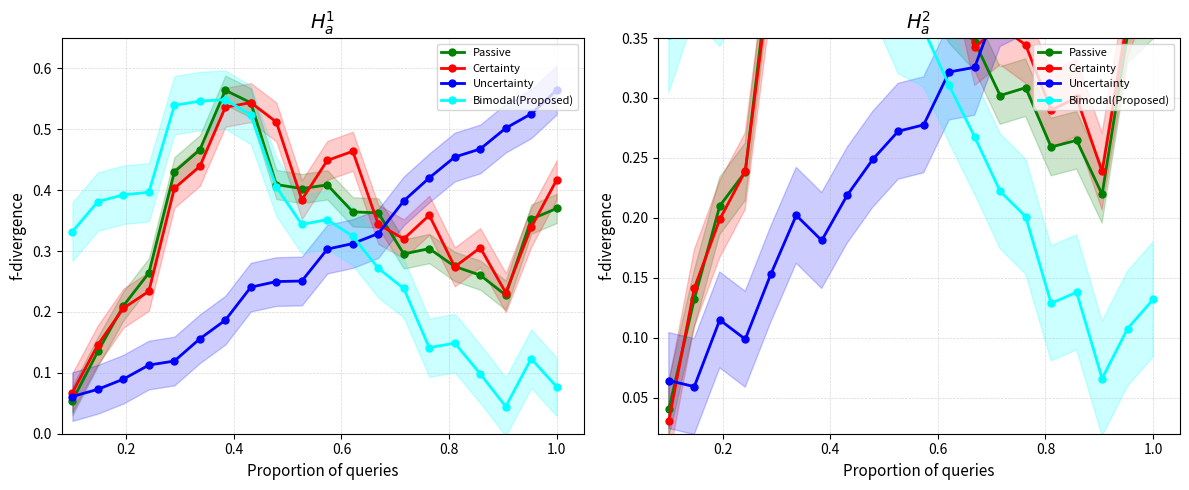

What is the difference between the maximum and minimum values in the Uncertainty series?

0.5